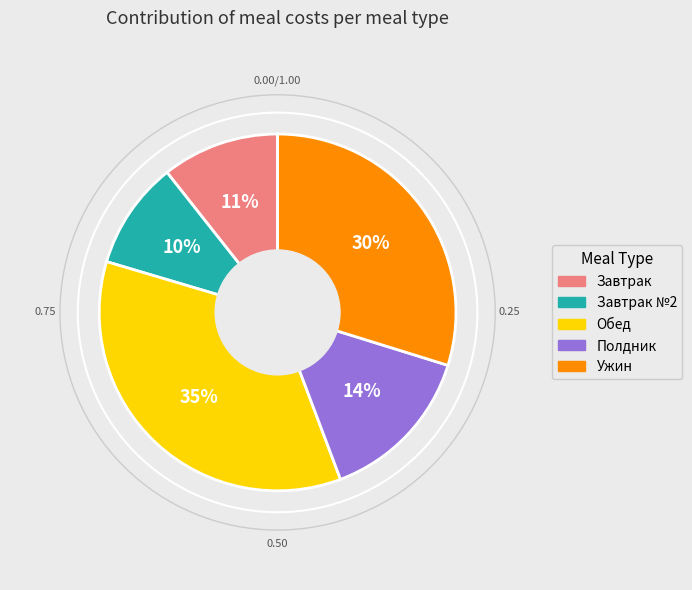

Does any single category account for the majority?

No